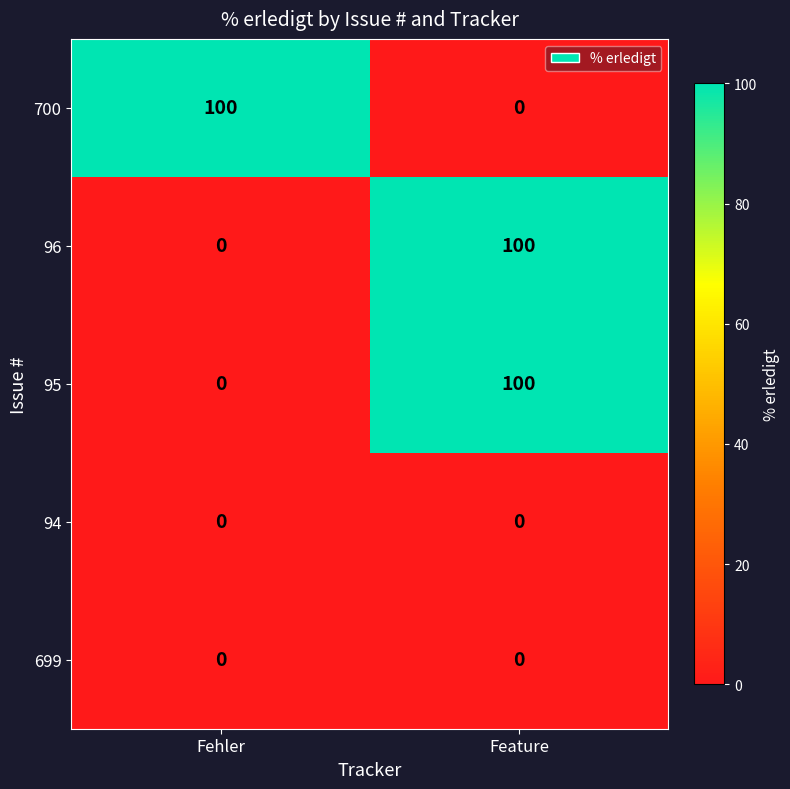

List the labels in order of 95 value, largest first.

Feature, Fehler